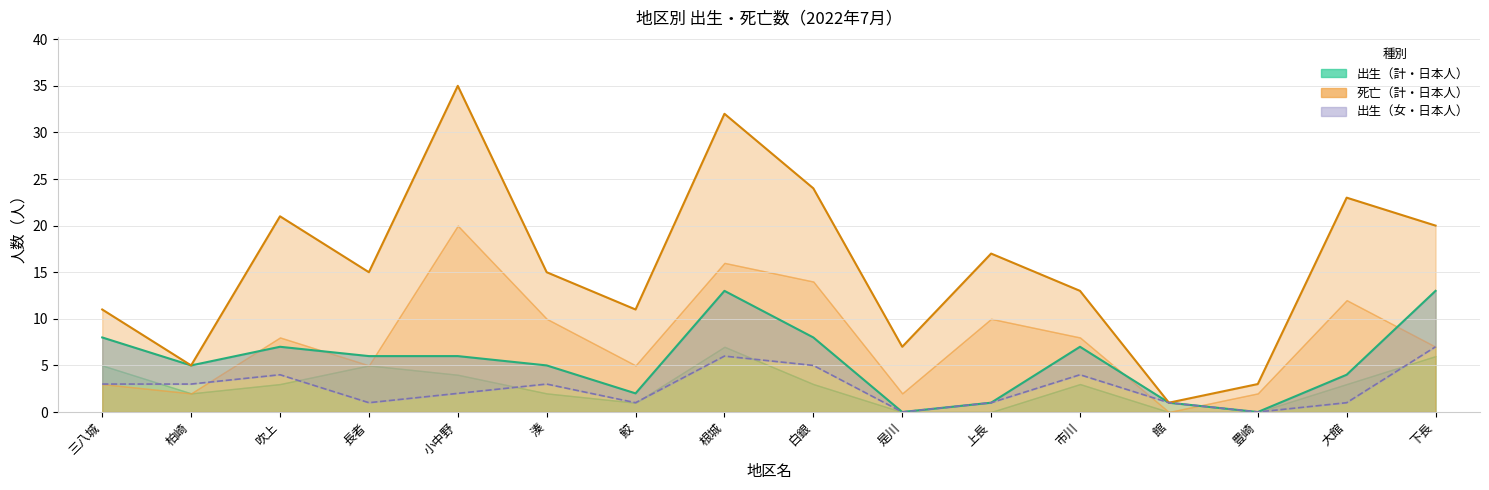

What is the approximate value of 出生（女・日本人） at 館?

1